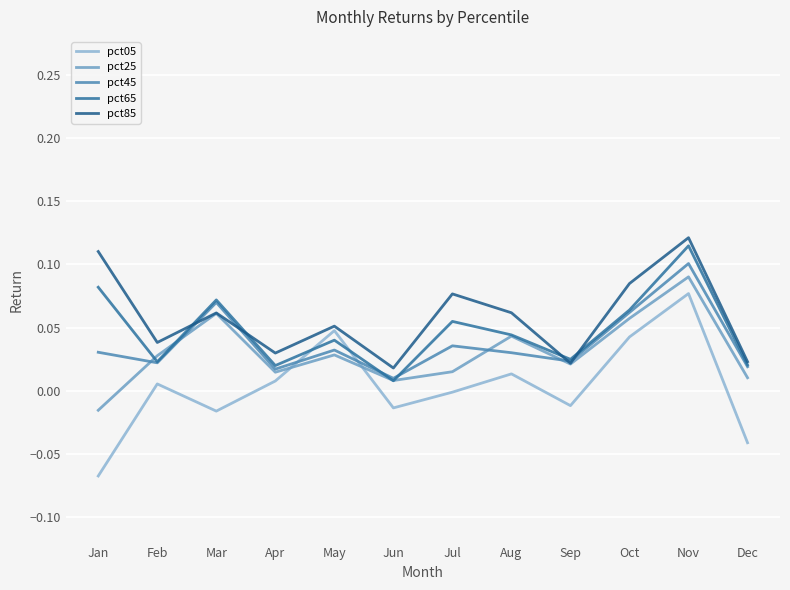

Reading left to right, list all the values displayed in this chart.

pct05: -0.1	0.0	-0.0	0.0	0.0	-0.0	-0.0	0.0	-0.0	0.0	0.1	-0.0
pct25: -0.0	0.0	0.1	0.0	0.0	0.0	0.0	0.0	0.0	0.1	0.1	0.0
pct45: 0.0	0.0	0.1	0.0	0.0	0.0	0.0	0.0	0.0	0.1	0.1	0.0
pct65: 0.1	0.0	0.1	0.0	0.0	0.0	0.1	0.0	0.0	0.1	0.1	0.0
pct85: 0.1	0.0	0.1	0.0	0.1	0.0	0.1	0.1	0.0	0.1	0.1	0.0